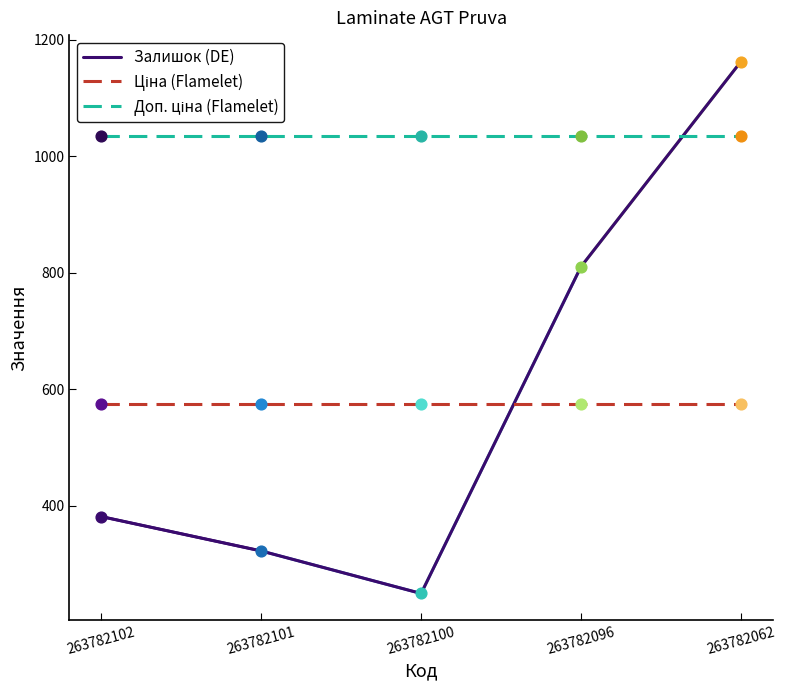

What is the total value across all series at 263782102?

1989.6